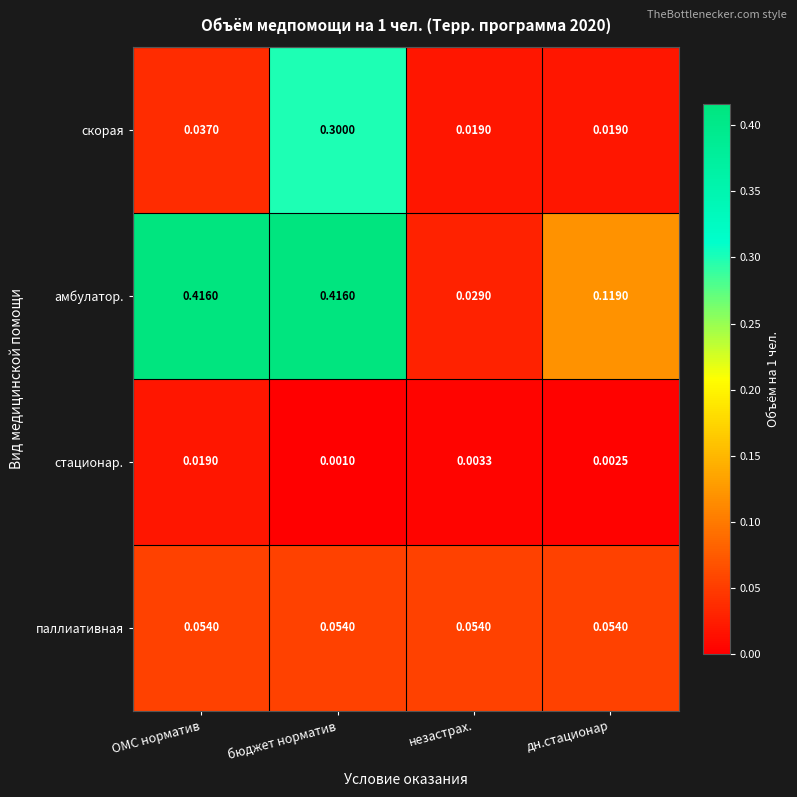

List the series in order of their overall mean, highest first.

амбулатор., скорая, паллиативная, стационар.